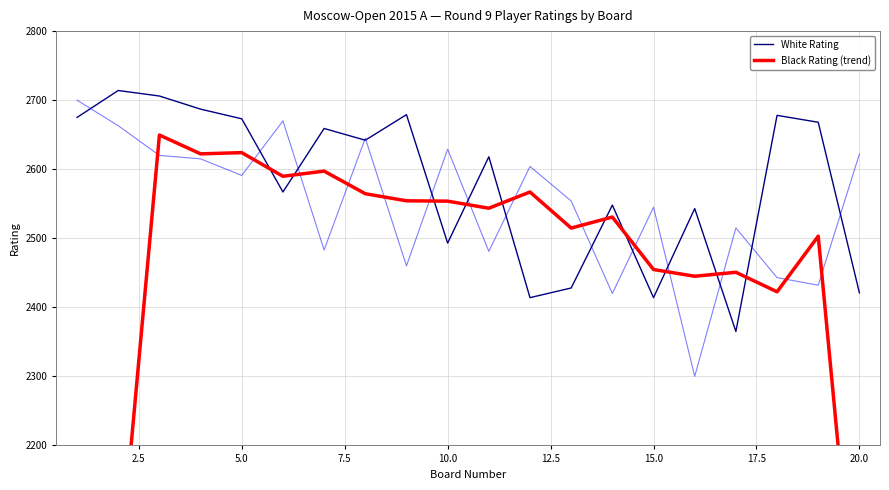

Is it true that White Rating equals 2421 at 20.0?

True